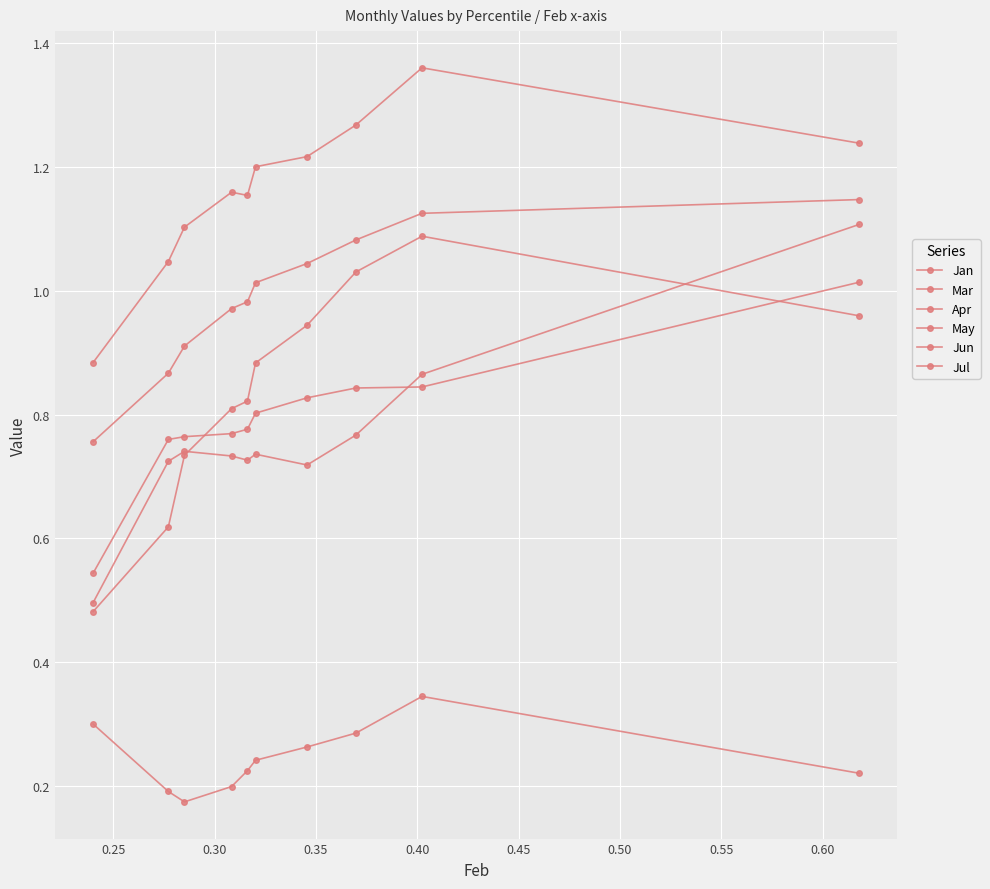

Does the chart have visible grid lines?

Yes